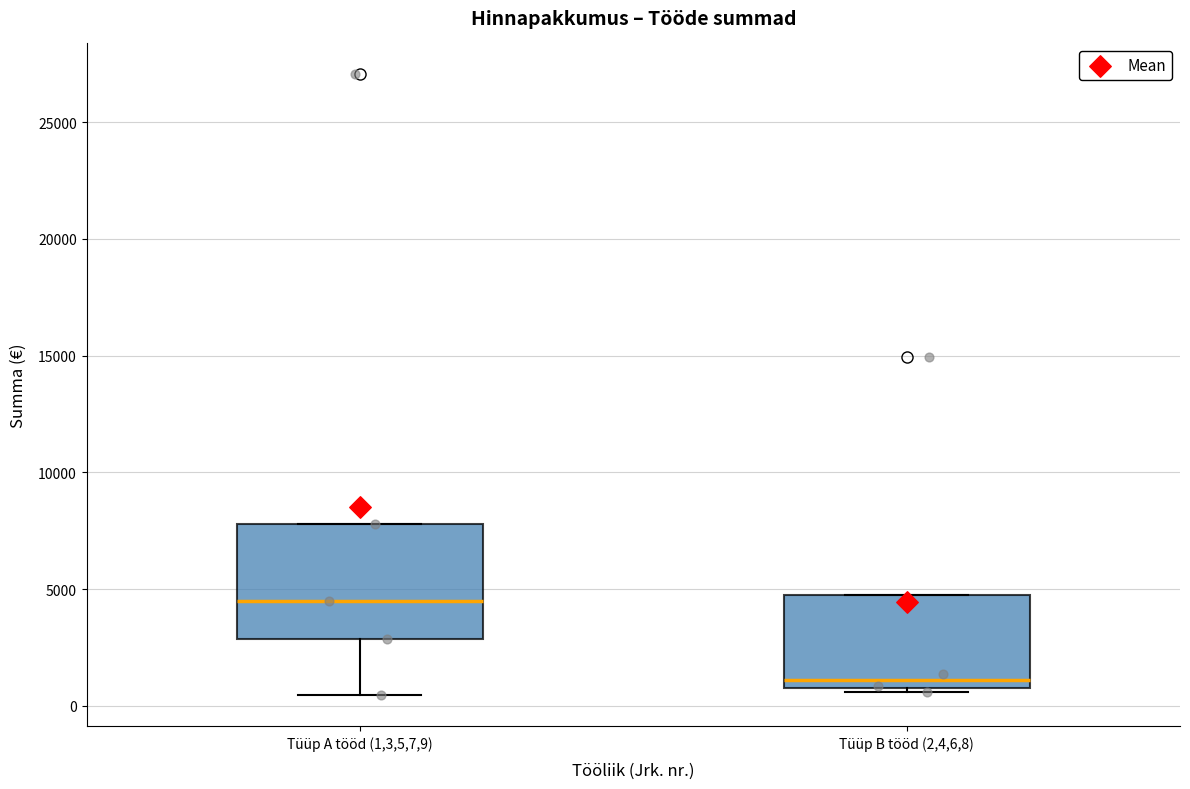

Reading left to right, read every box against the y-axis: the position of its median line, the range the box covers, and the ends of its whiskers. The values are not printed on the chart, so give them approximately, as read against the axis.

Tüüp A tööd (1,3,5,7,9): median 4500, box 3000 to 8000, whiskers 500 to 8000
Tüüp B tööd (2,4,6,8): median 1000 (just above the box's lower edge), box 1000 to 5000, whiskers 500 to 5000